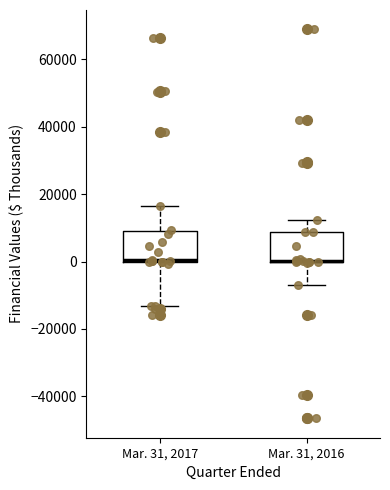

Reading left to right, read every box against the y-axis: the position of its median line, the range the box covers, and the ends of its whiskers. The values are not printed on the chart, so give them approximately, as read against the axis.

Mar. 31, 2017: median 0 (drawn on the box's lower edge), box 0 to 10000, whiskers -14000 to 16000
Mar. 31, 2016: median 0 (drawn on the box's lower edge), box 0 to 8000, whiskers -8000 to 12000